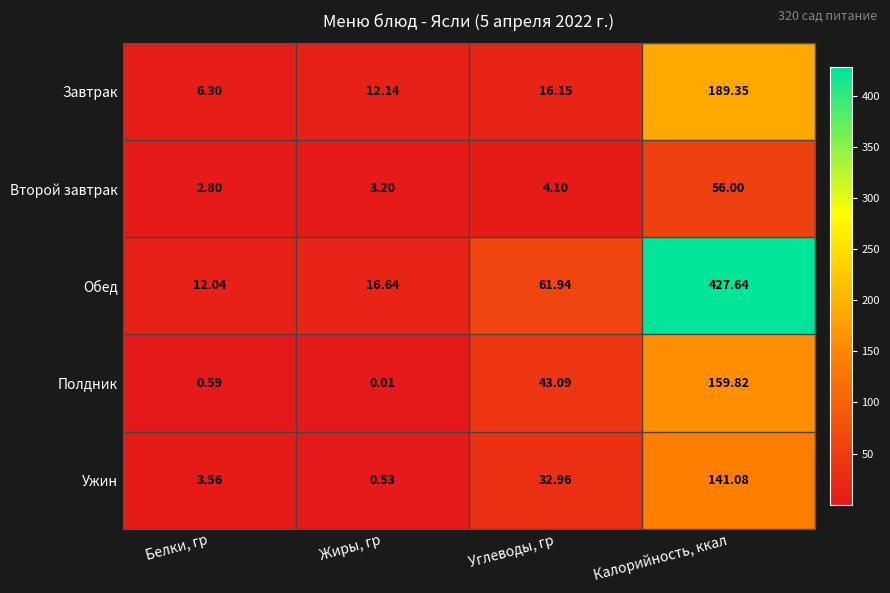

List the series in order of their peak value, lowest first.

Второй завтрак, Ужин, Полдник, Завтрак, Обед